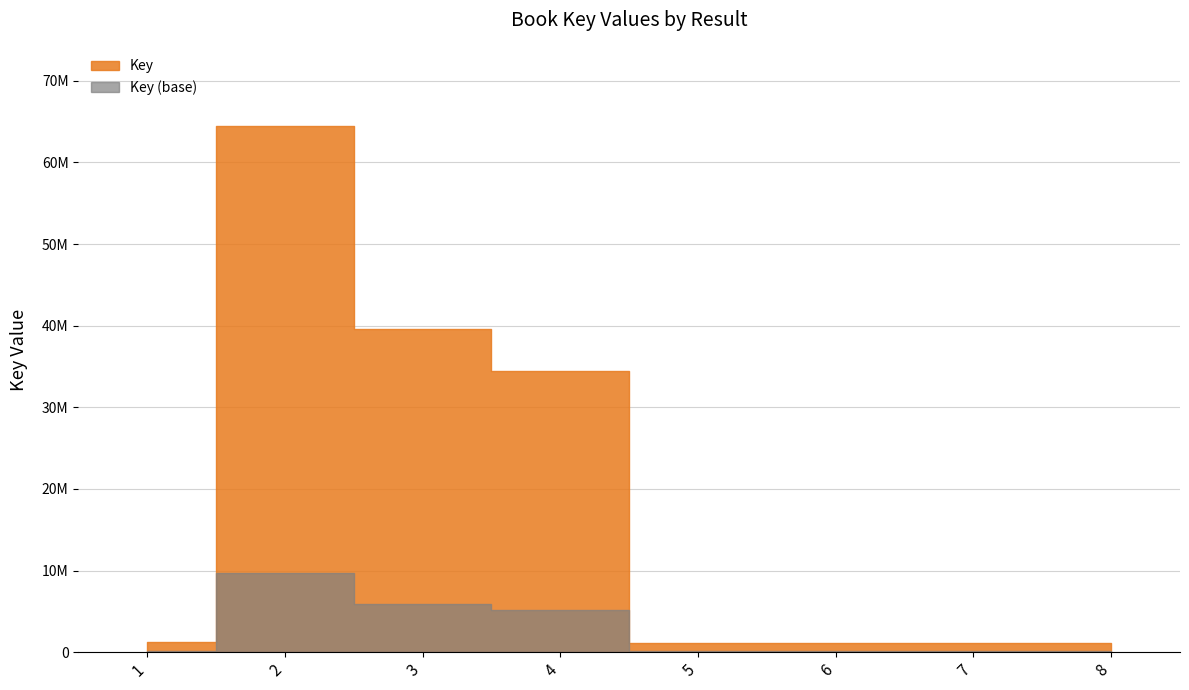

Rank the categories by value from highest to lowest.

2, 3, 4, 1, 7, 6, 5, 8